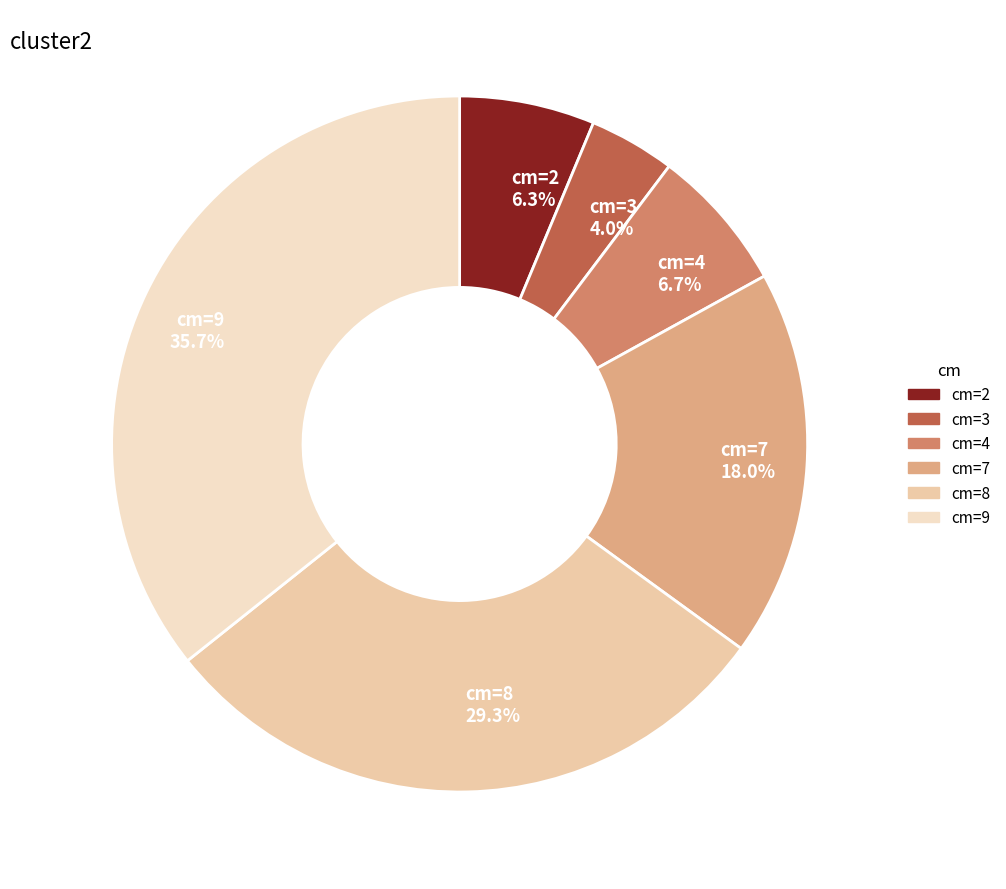

What percentage do cm=4 and cm=8 together represent?

36.0%